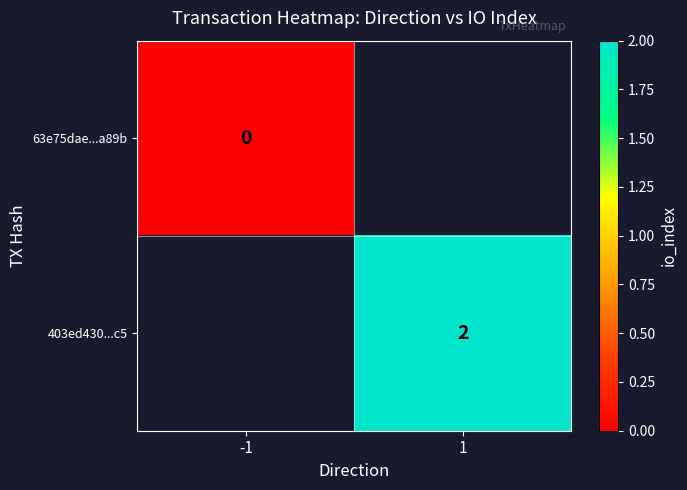

True or false: 403ed430...c5 has a value of 2 at 1.

True